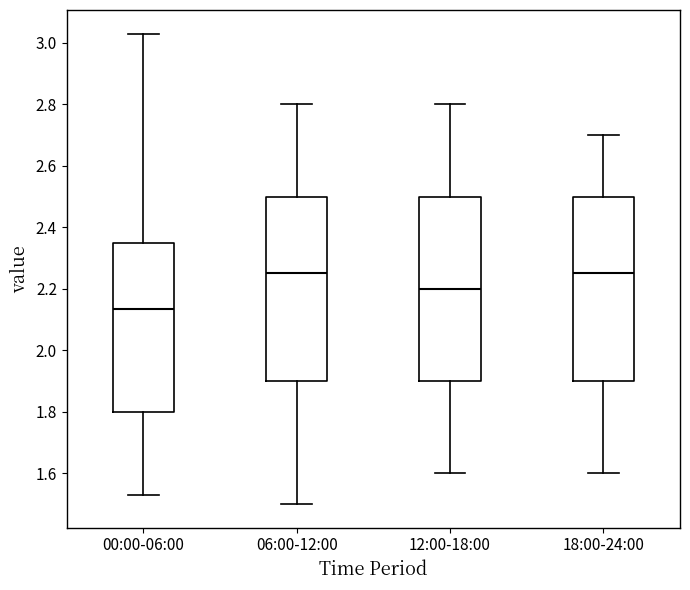

Reading left to right, transcribe this box plot: for each box, give where its median line is, the range the box spans, and where its two whiskers end, as read against the y-axis. The values are not printed on the chart, so give them approximately, as read against the axis.

00:00-06:00: median 2.14, box 1.80 to 2.34, whiskers 1.54 to 3.04
06:00-12:00: median 2.26, box 1.90 to 2.50, whiskers 1.50 to 2.80
12:00-18:00: median 2.20, box 1.90 to 2.50, whiskers 1.60 to 2.80
18:00-24:00: median 2.26, box 1.90 to 2.50, whiskers 1.60 to 2.70